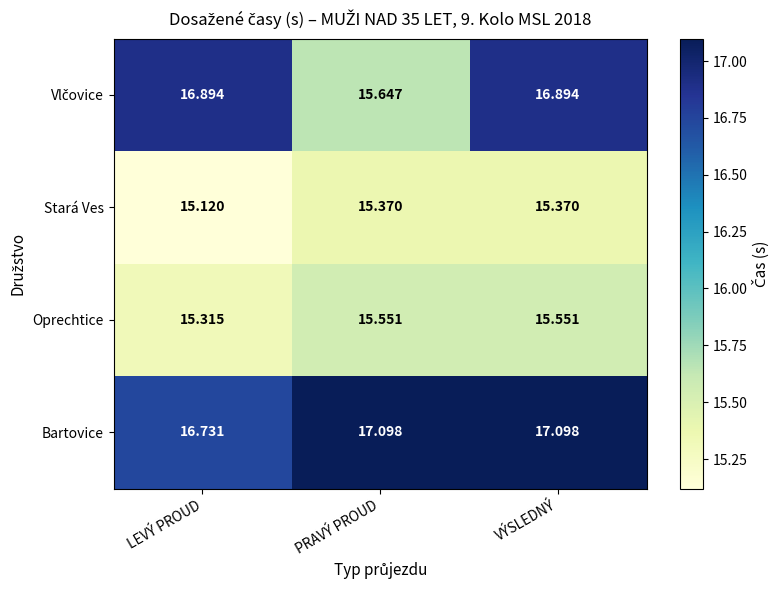

At which label is Stará Ves closest to 15?

LEVÝ PROUD